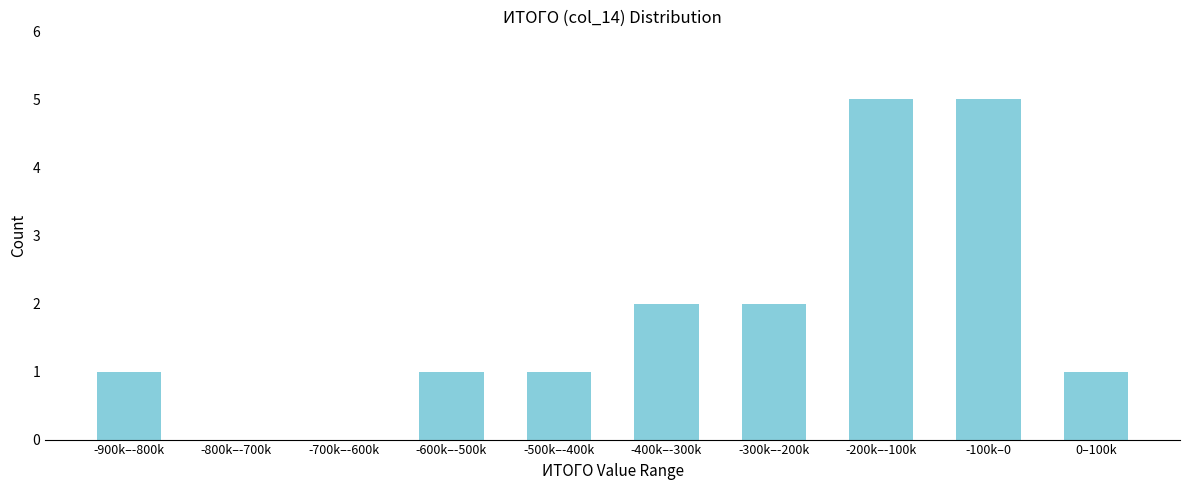

Reading left to right, list all the values displayed in this chart.

-900k–-800k=1	-800k–-700k=0	-700k–-600k=0	-600k–-500k=1	-500k–-400k=1	-400k–-300k=2	-300k–-200k=2	-200k–-100k=5	-100k–0=5	0–100k=1